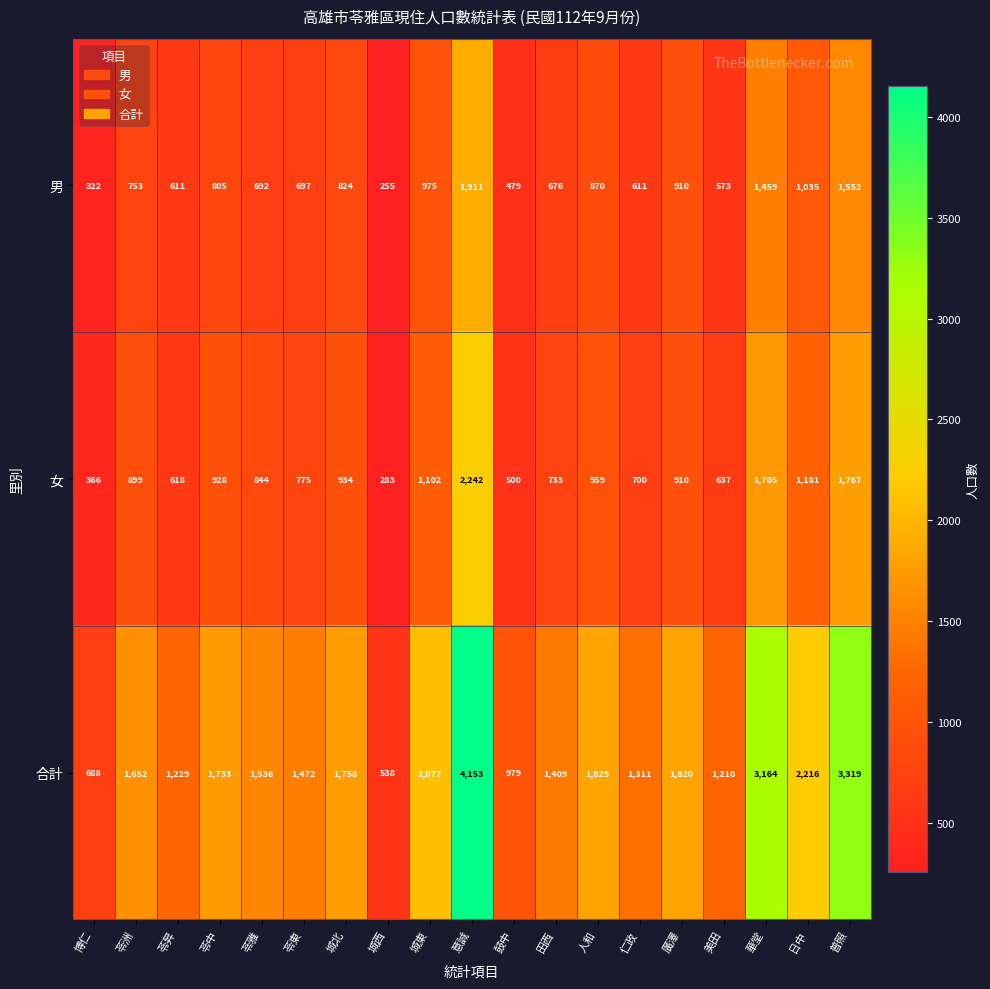

Is it true that 合計 equals 3164 at 華堂?

True